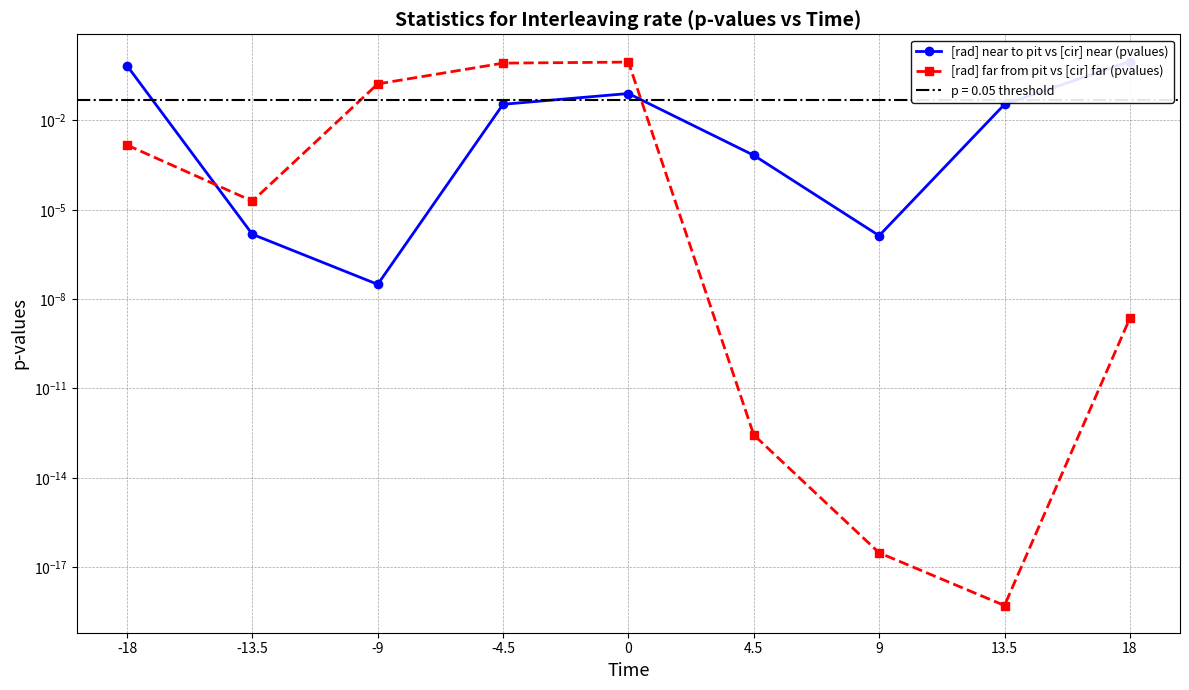

What is the average value of the [rad] near to pit vs [cir] near (pvalues) series?

0.2